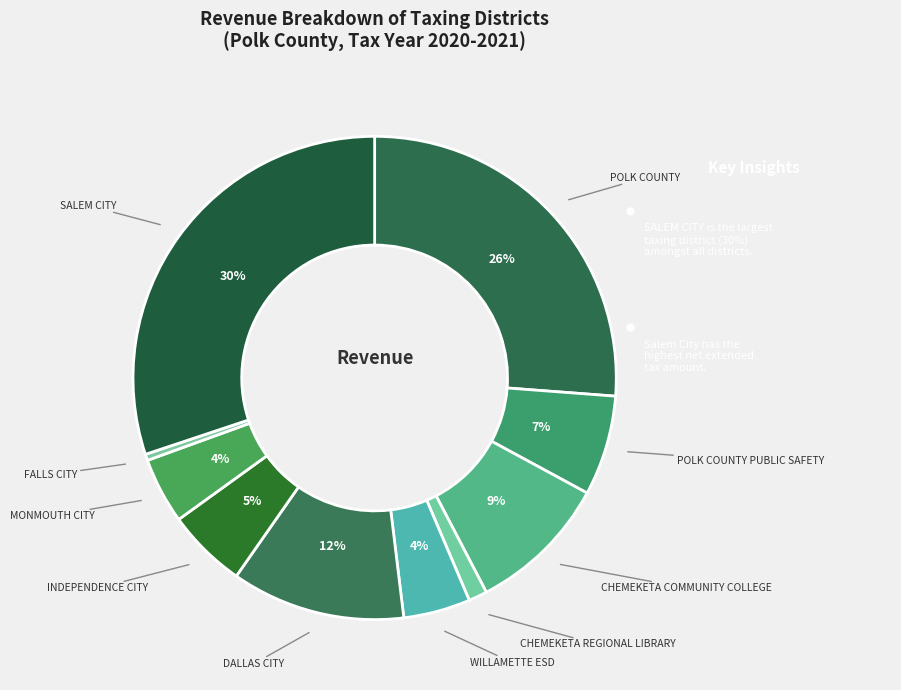

To the nearest percent, what is the average slice percentage?

10%